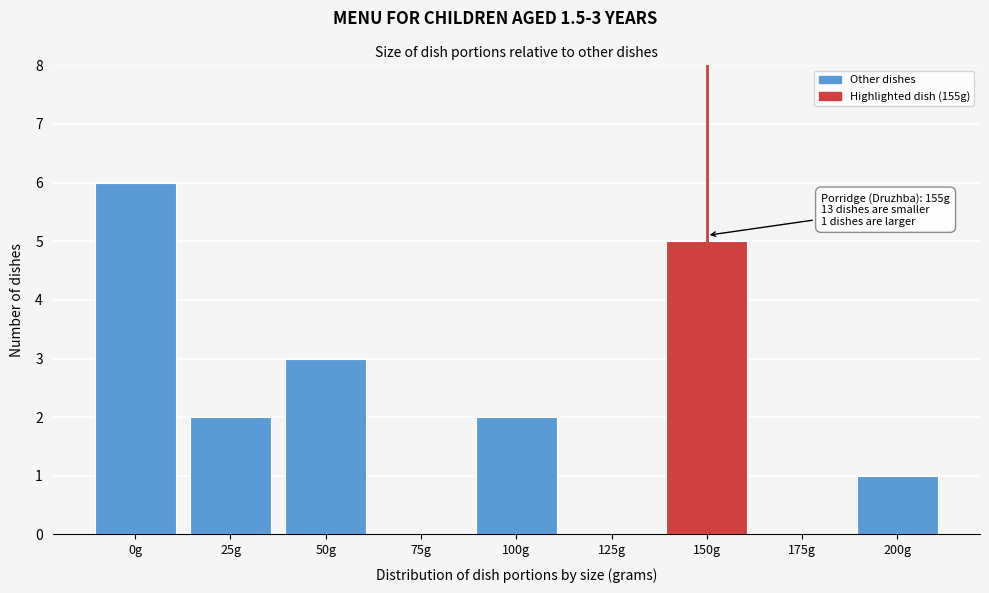

Reading left to right, extract all data points from this chart.

0g=6	25g=2	50g=3	75g=0	100g=2	125g=0	150g=5	175g=0	200g=1